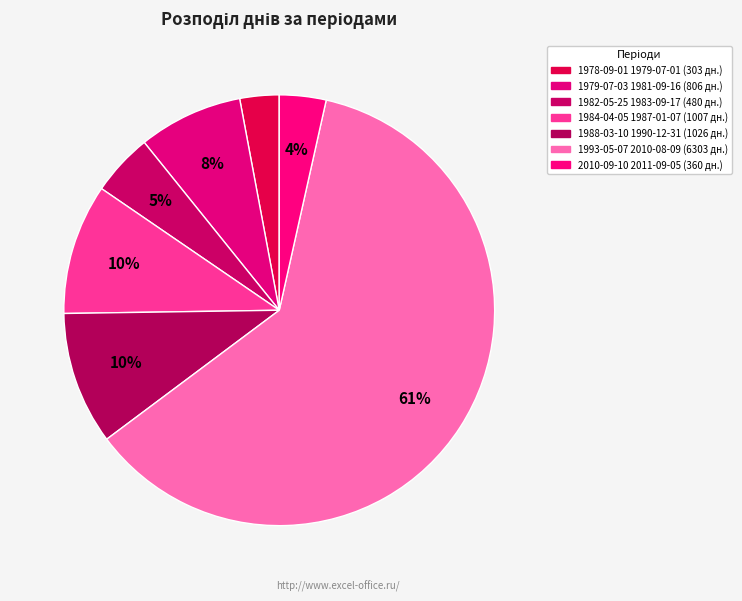

How many slices are in this pie chart?

7